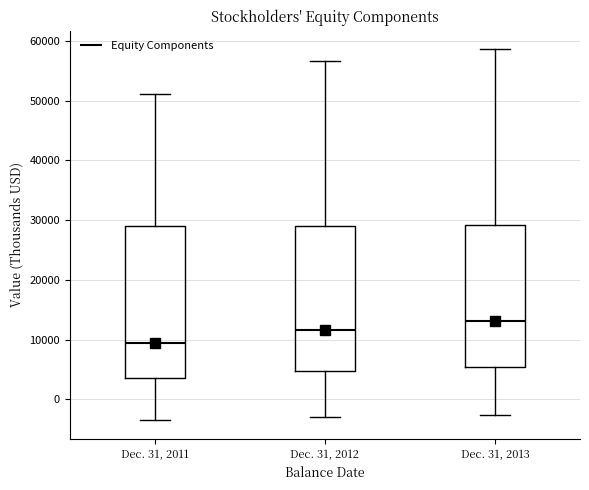

Which box has the lowest median line?

Dec. 31, 2011